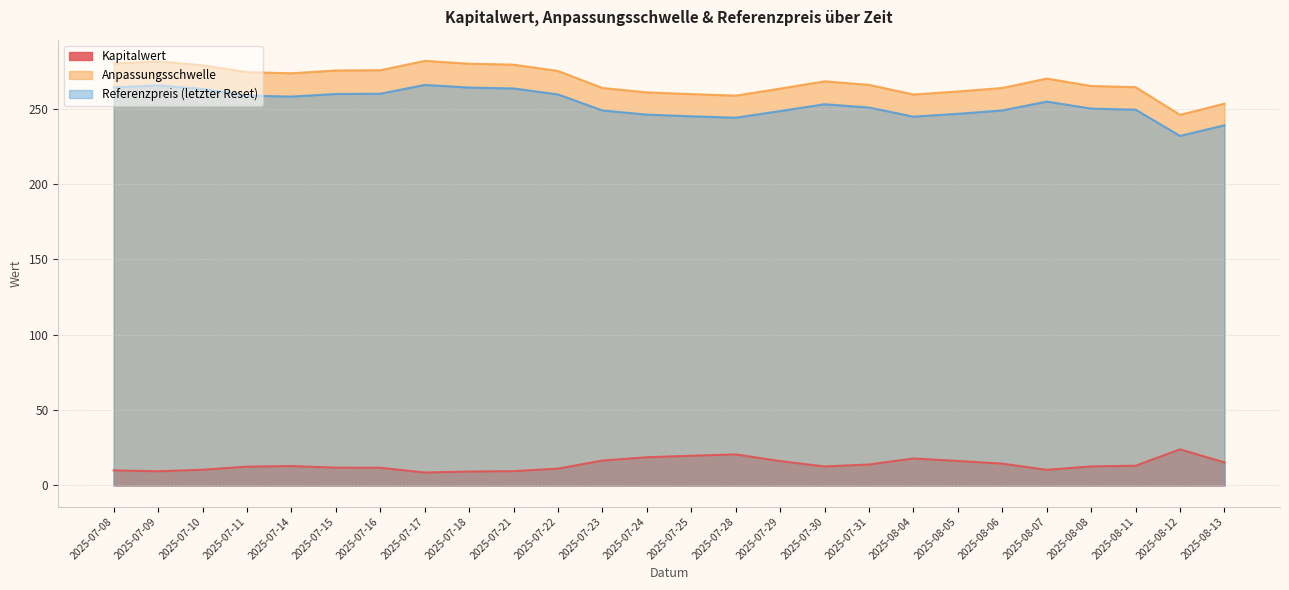

What are all the series names shown in the legend?

Kapitalwert, Anpassungsschwelle, Referenzpreis (letzter Reset)